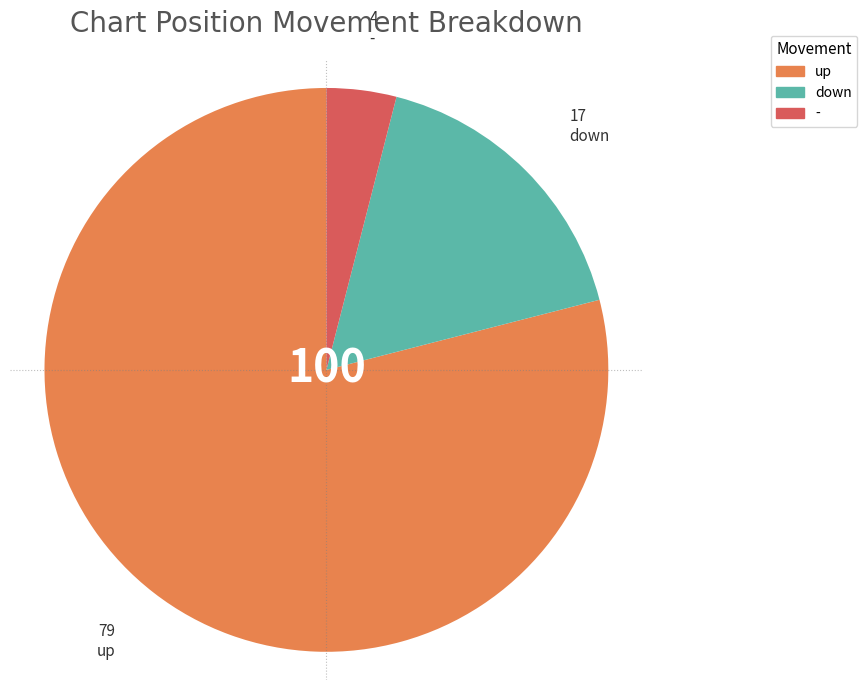

How many segments does this pie chart have?

3